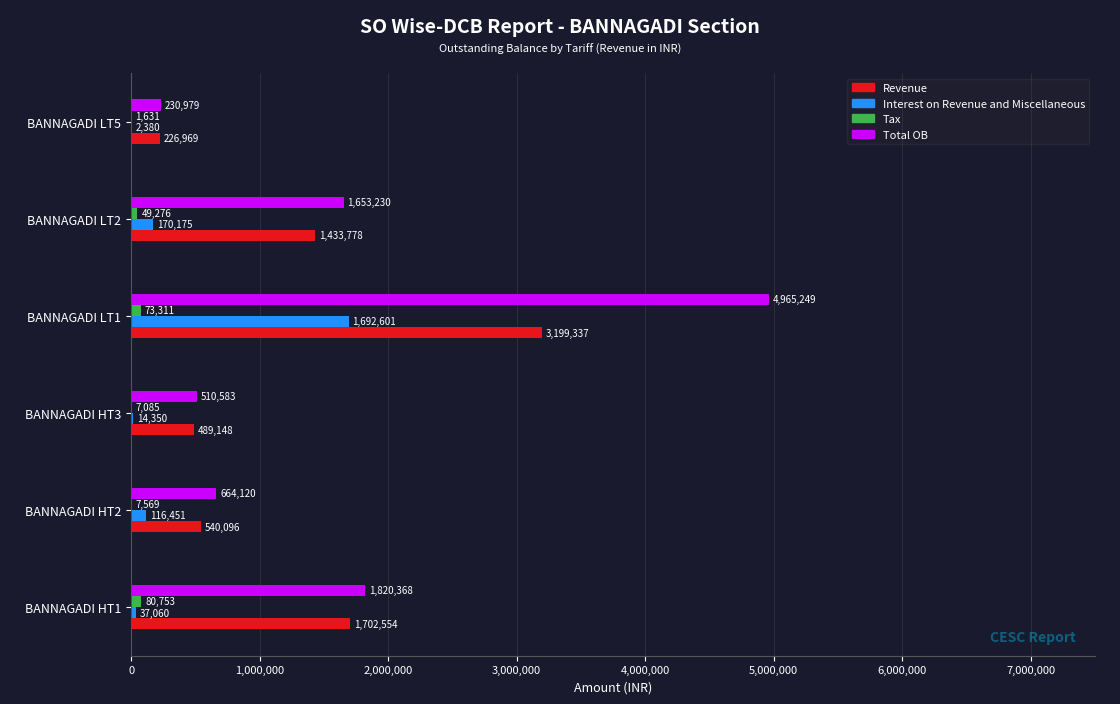

The Revenue series shows 489147.9 at BANNAGADI HT3. True or false?

True